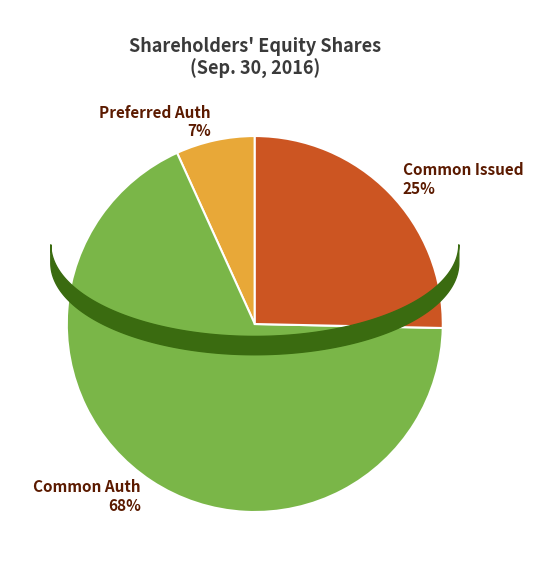

To the nearest percent, what is the average slice percentage?

33%